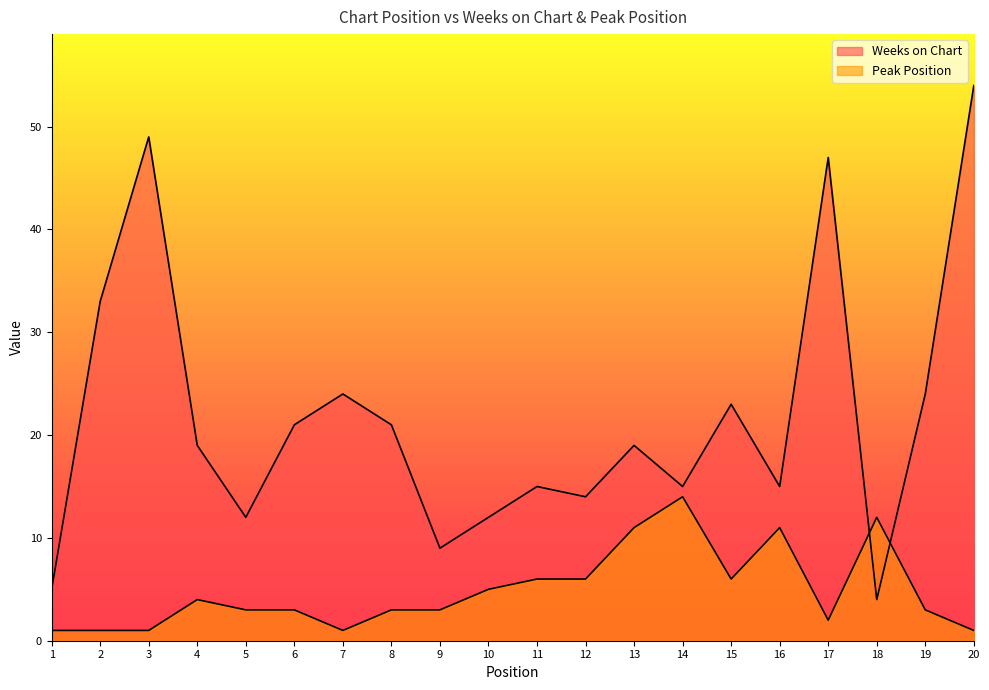

At which category does Peak Position reach its first local peak?

4